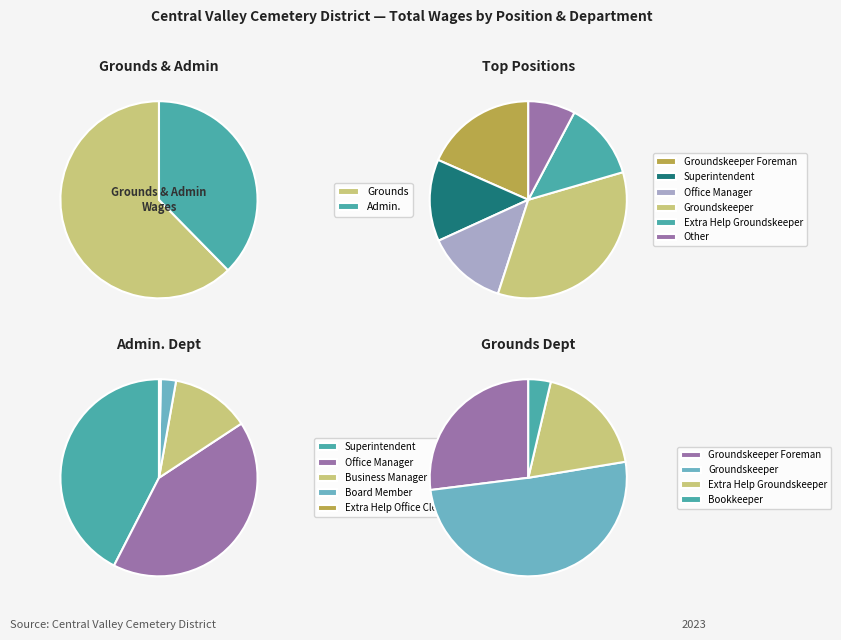

Is it true that Superintendent is 13% of the pie?

True